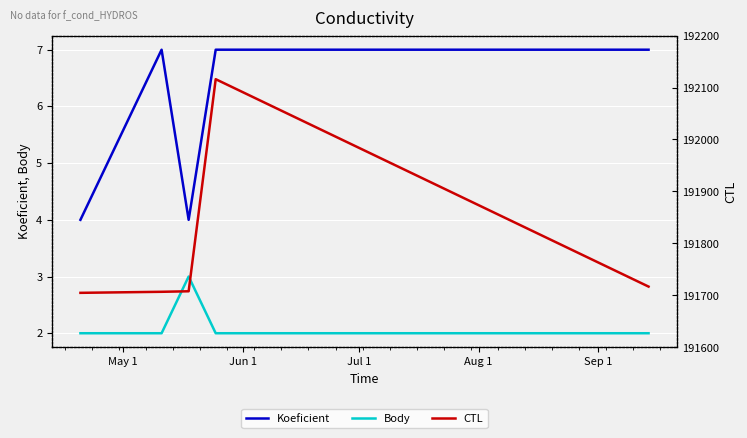

True or false: Koeficient and Body cross at least once.

False